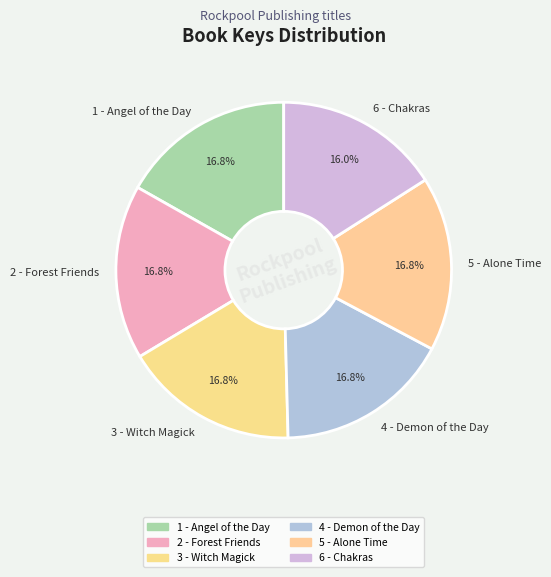

To the nearest percent, what is the average slice percentage?

17%